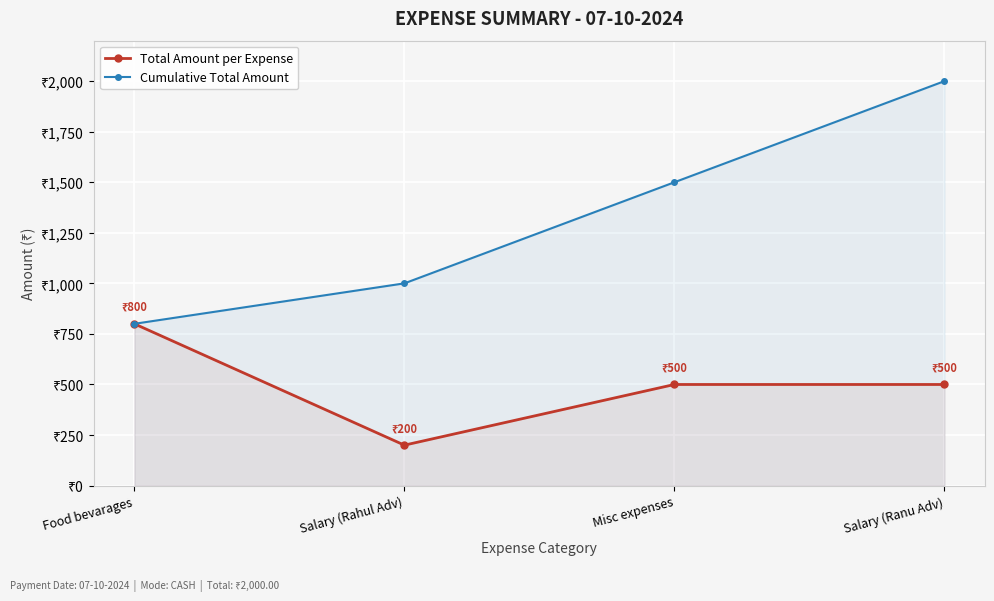

True or false: Total Amount per Expense and Cumulative Total Amount cross at least once.

False